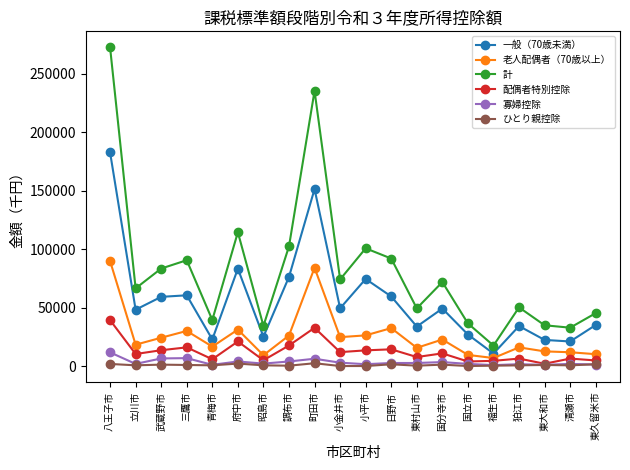

Is the value of ひとり親控除 at 東久留米市 greater than the value of 一般（70歳未満） at 国分寺市?

No